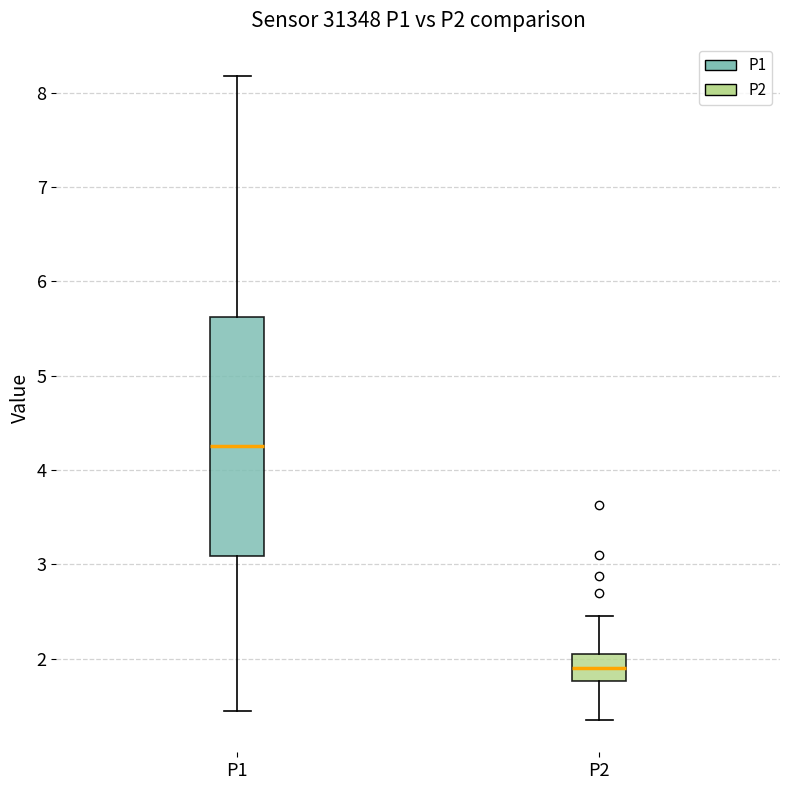

Where is the upper edge of the box for P1 on the y-axis? The values are not printed on the chart, so give them approximately, as read against the axis.

5.6